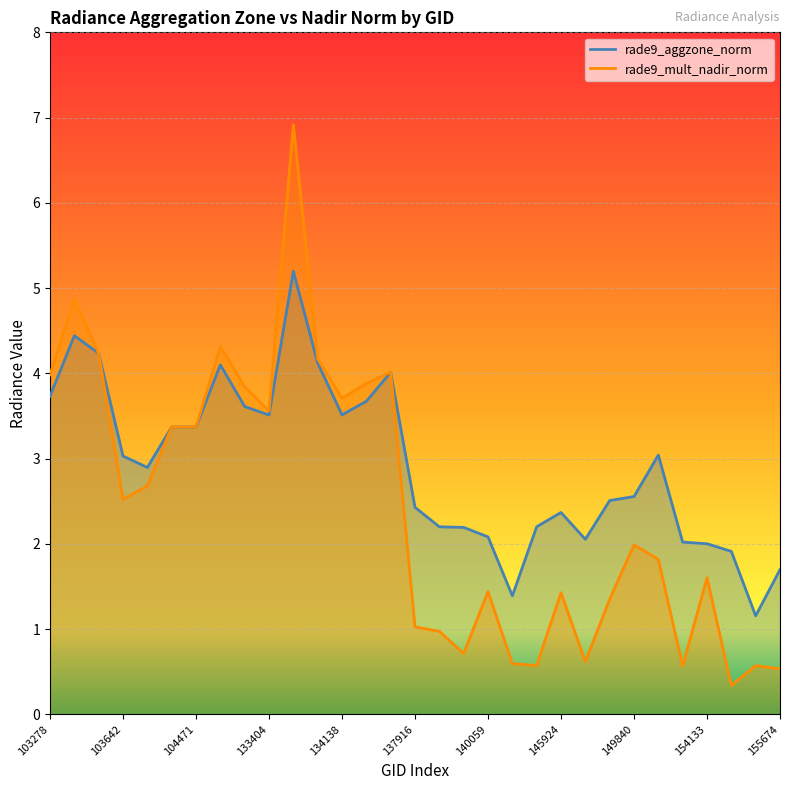

Is it true that rade9_aggzone_norm equals 2.4 at 137916?

True